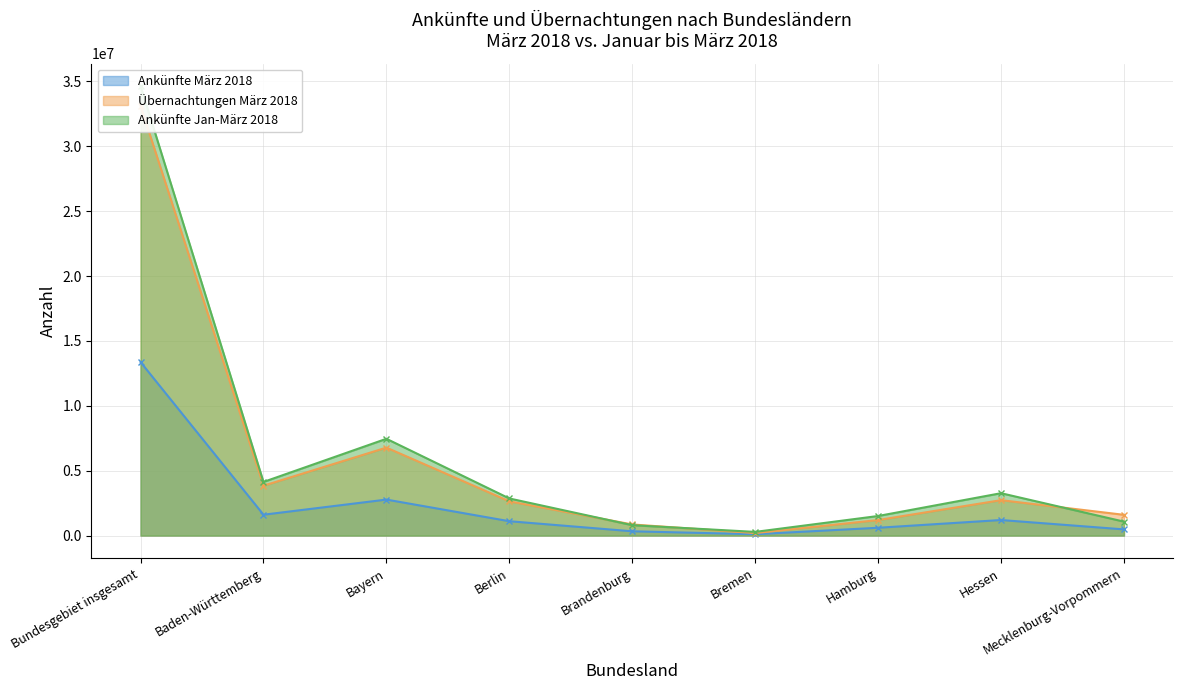

What position from the left is Brandenburg?

5